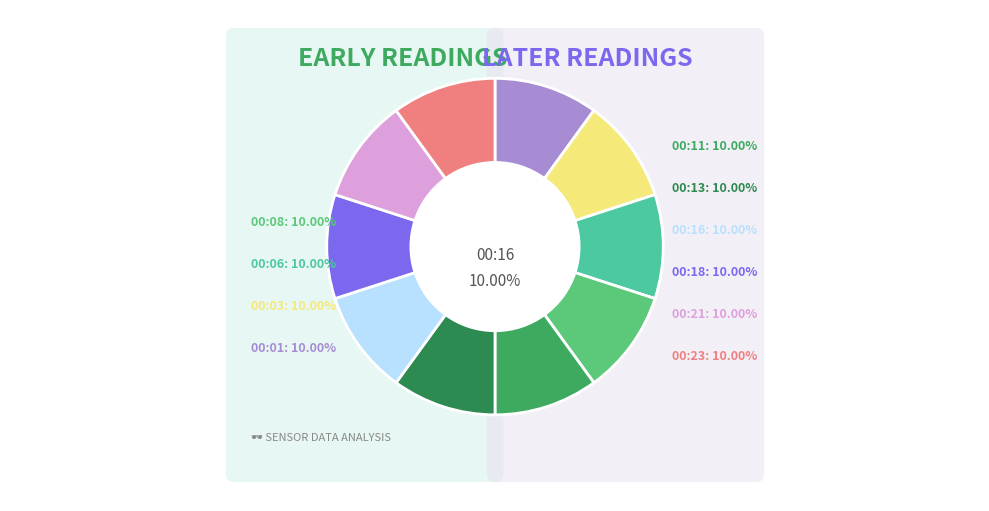

How many segments does this pie chart have?

10